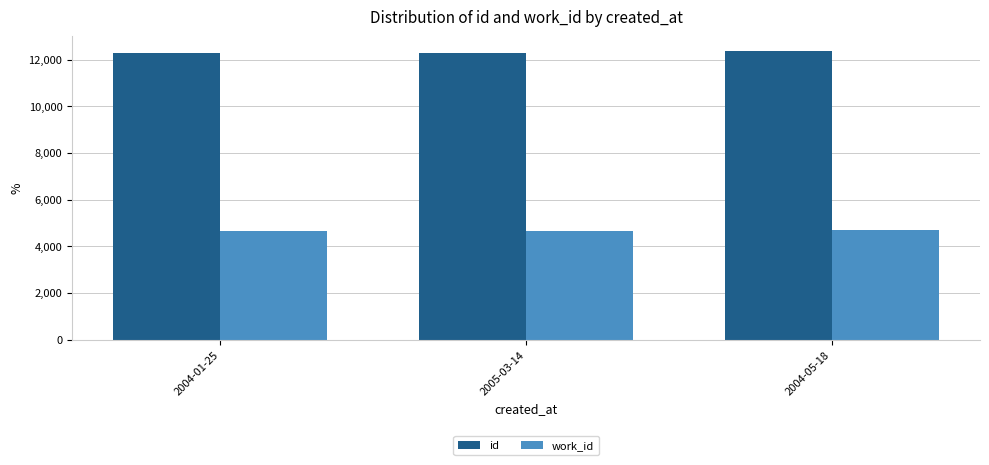

What is the spread (max minus min) of values at 2004-01-25?

7599